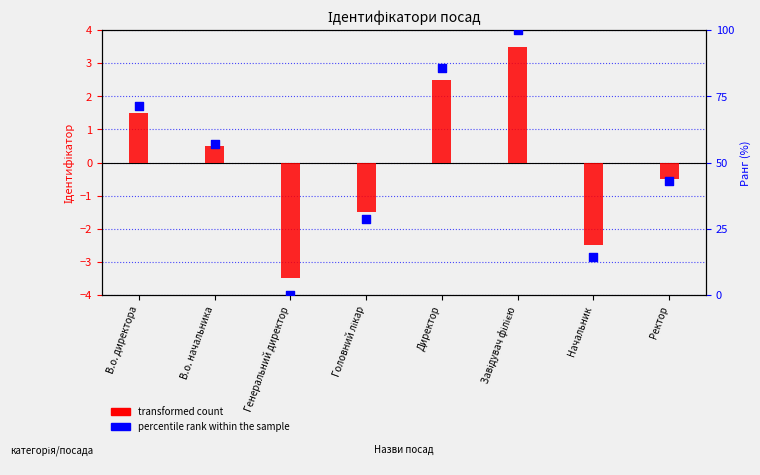

Which series has the largest Y range (max minus min)?

percentile rank within the sample